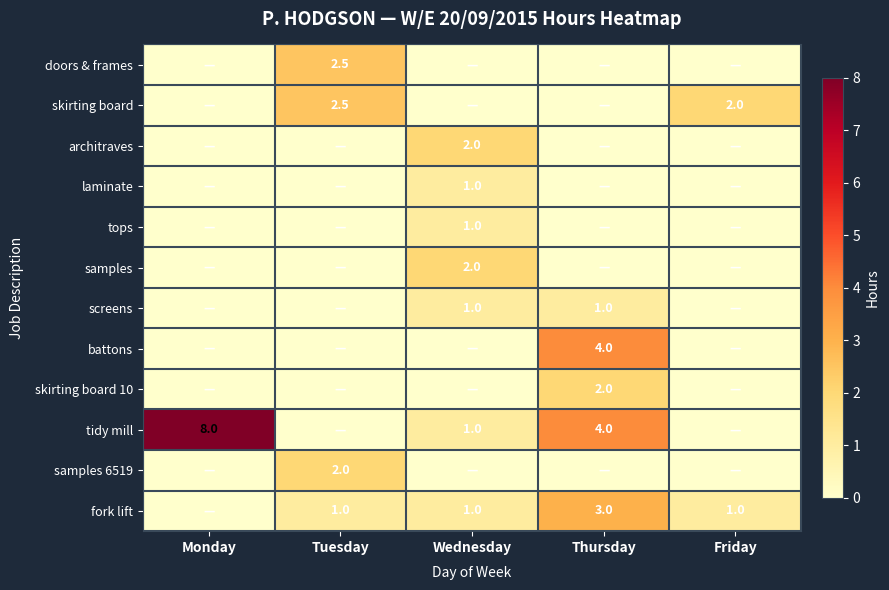

The samples series shows 2.0 at Wednesday. True or false?

True